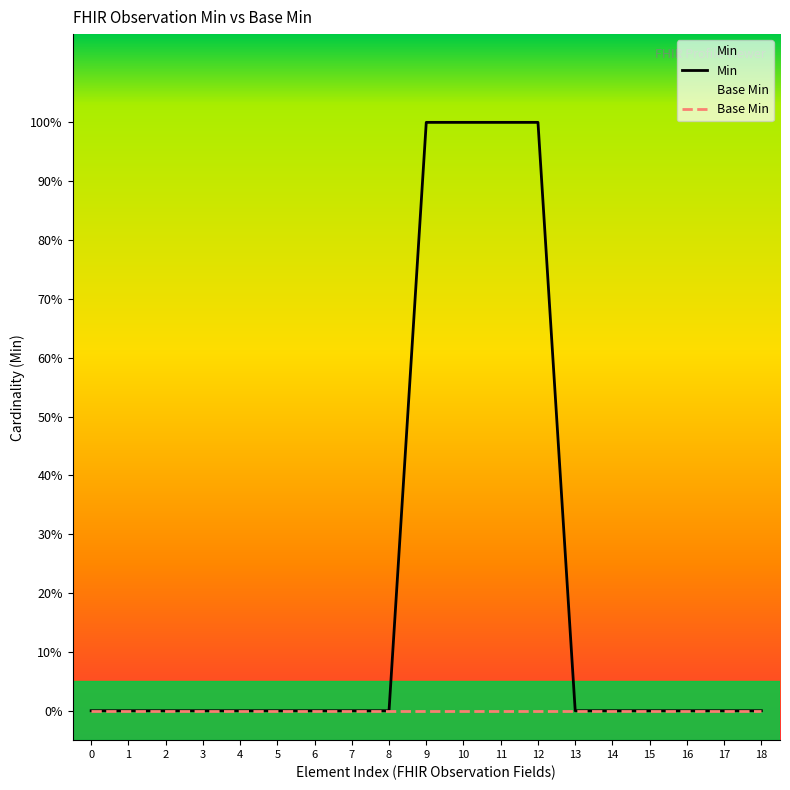

Which series has the largest total across all categories?

Min